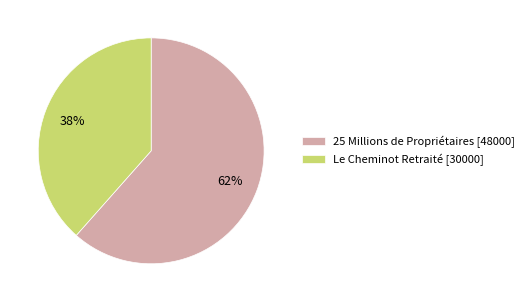

How many slices are in this pie chart?

2